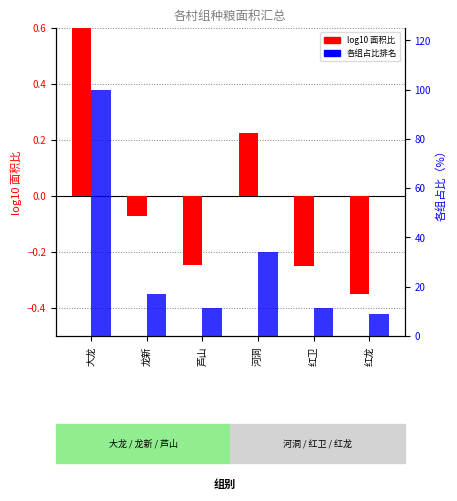

At how many categories does at least one series exceed 83?

1